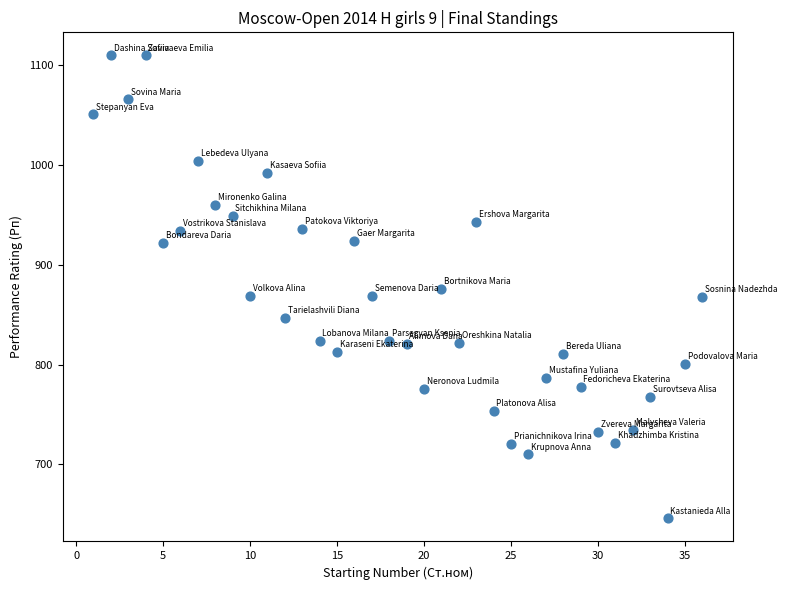

What is the range of X values (max minus min)?

35